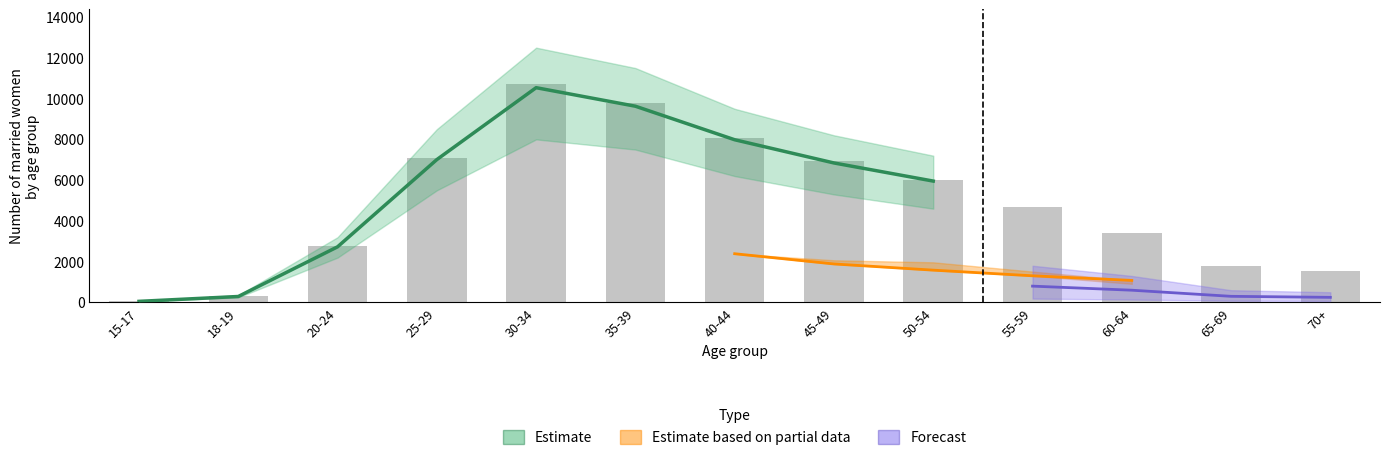

What is the difference between the second highest and second lowest values in the total_married series?

9461